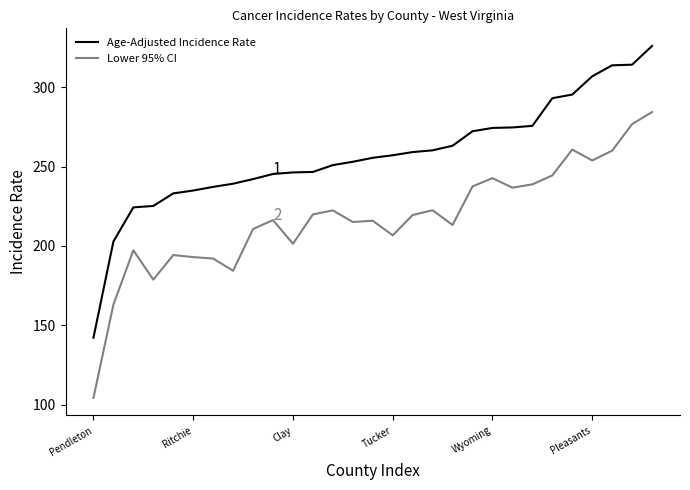

Does the chart have visible grid lines?

No